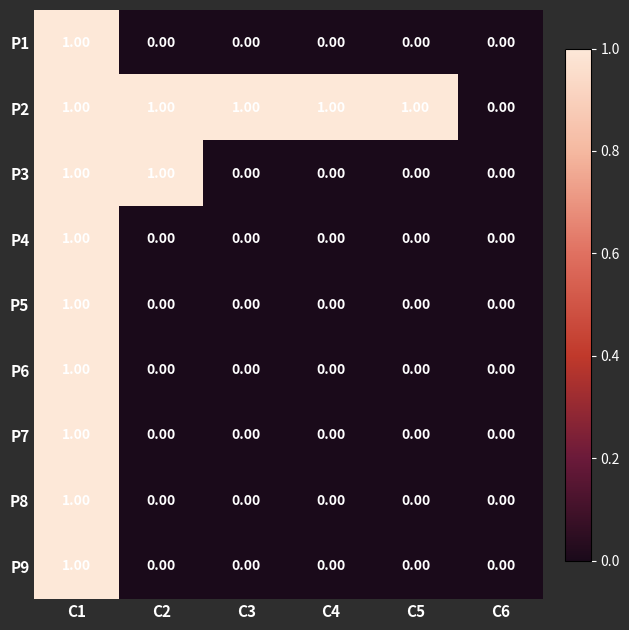

Which series has the largest total across all categories?

P2